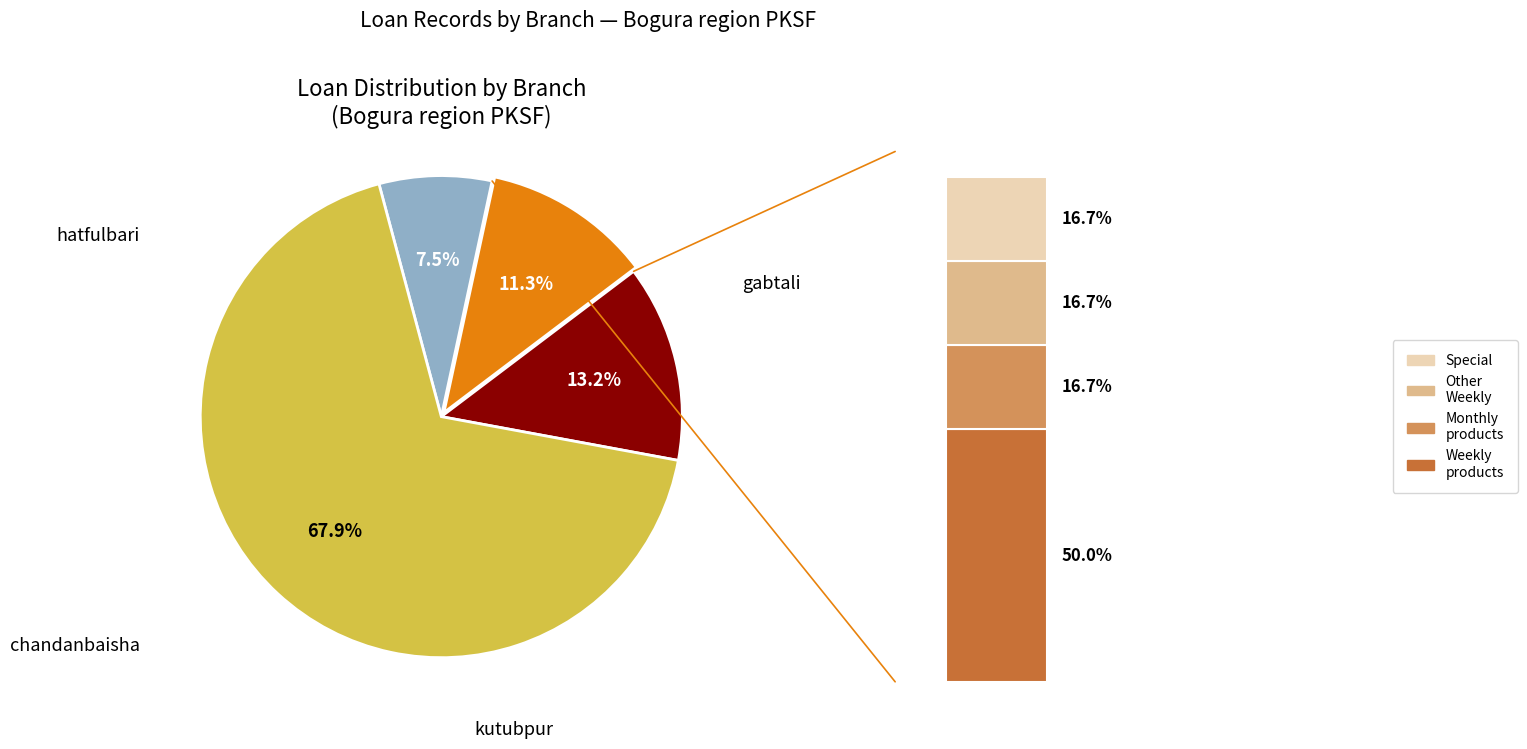

What is the ratio of the value at gabtali to the value at hatfulbari?

1.5